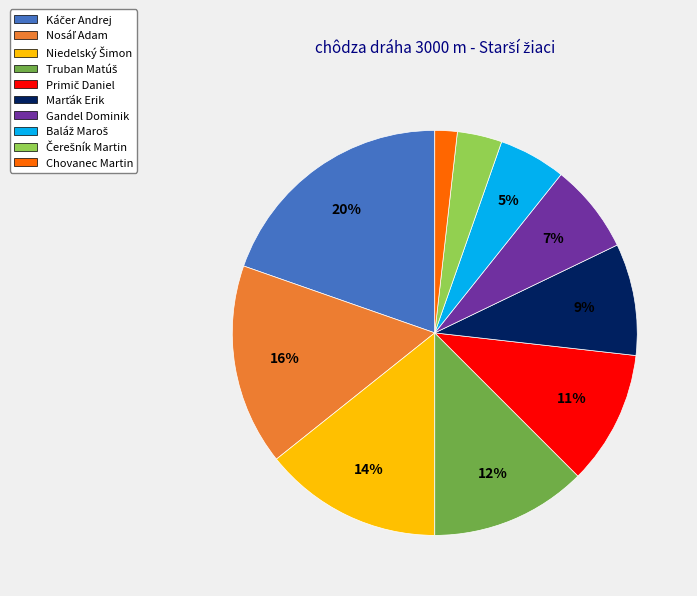

What percentage is the Gandel Dominik slice, to the nearest percent?

7%